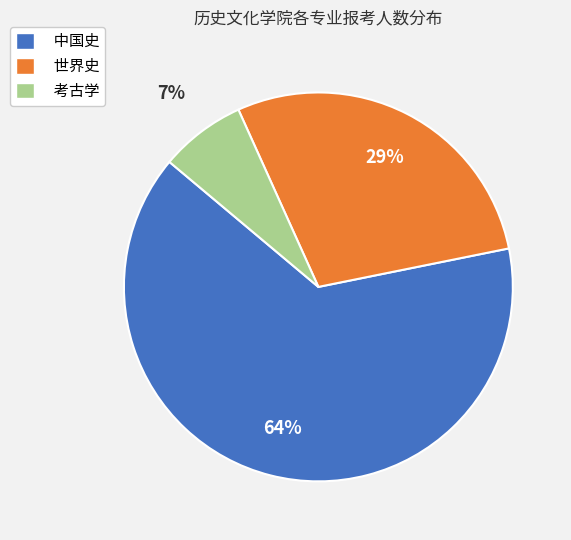

What is the ratio of the value at 中国史 to the value at 世界史?

2.2